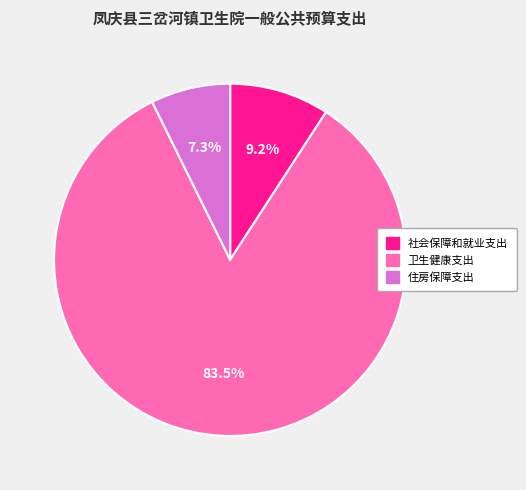

Which slice is the smallest?

住房保障支出